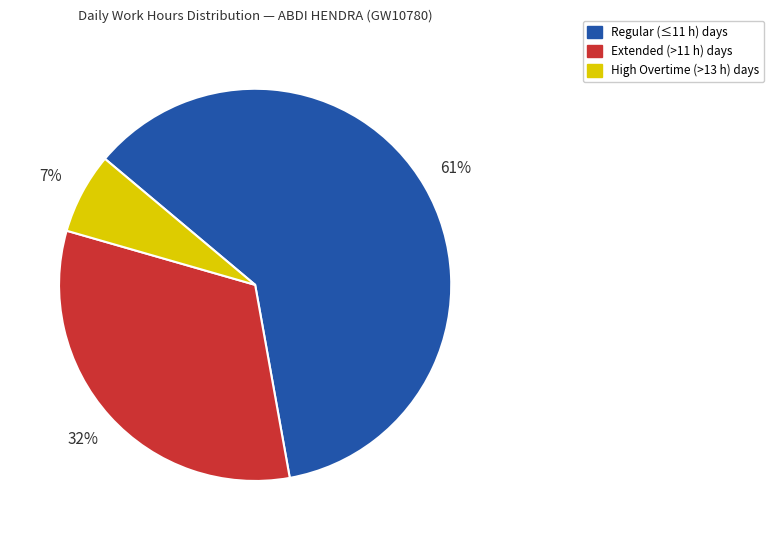

Is there any slice that represents more than half of the pie?

Yes